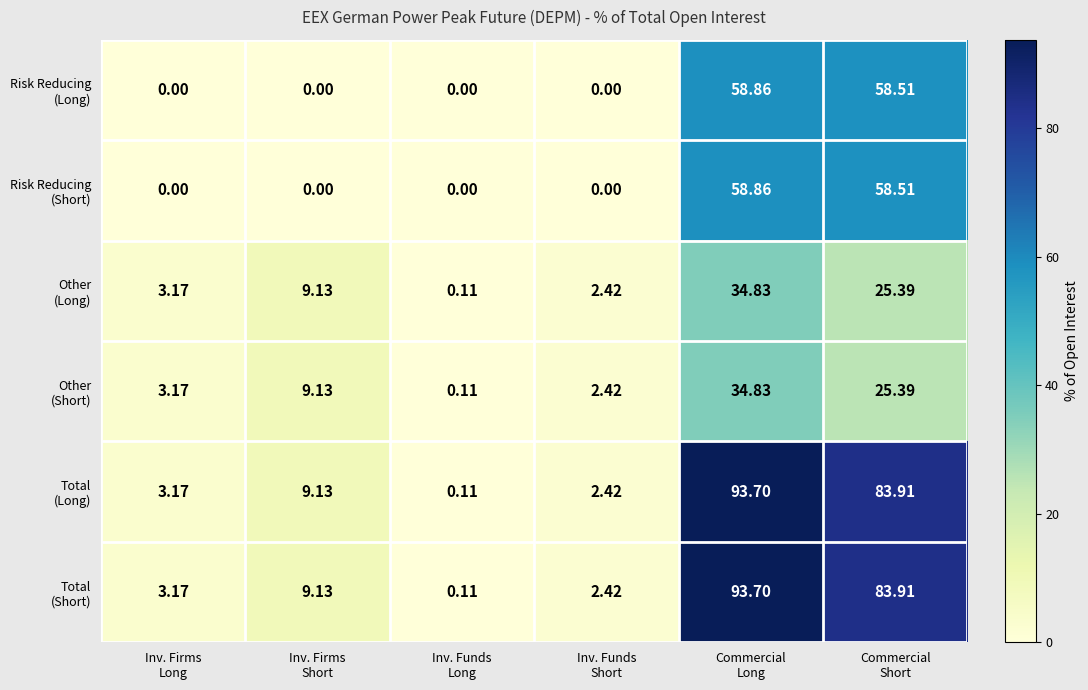

List the series in order of their peak value, highest first.

Total (Long), Total (Short), Risk Reducing (Long), Risk Reducing (Short), Other (Long), Other (Short)